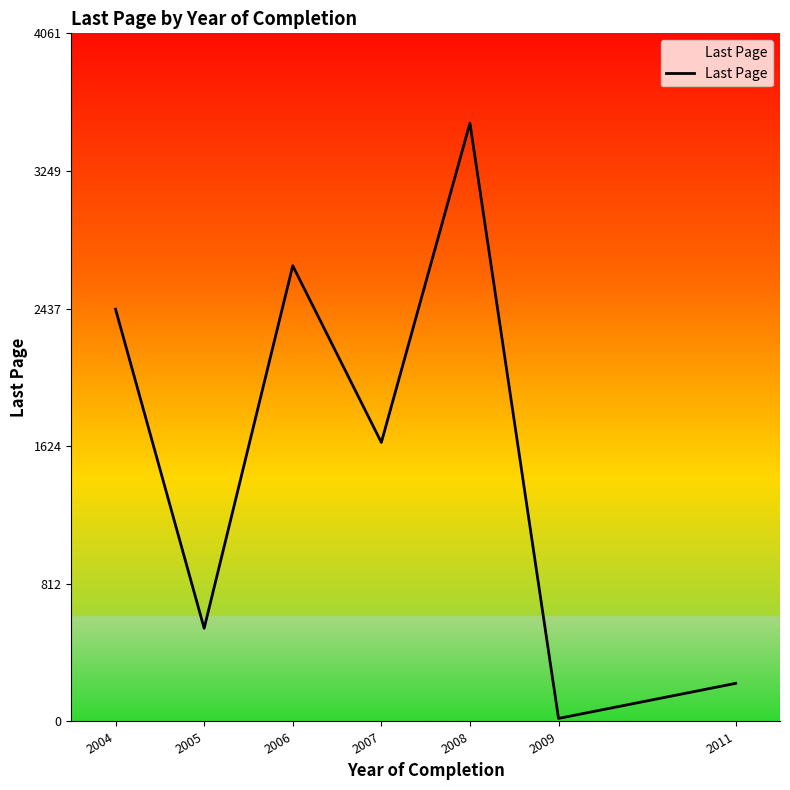

List the labels in order of value, smallest first.

2009, 2011, 2005, 2007, 2004, 2006, 2008